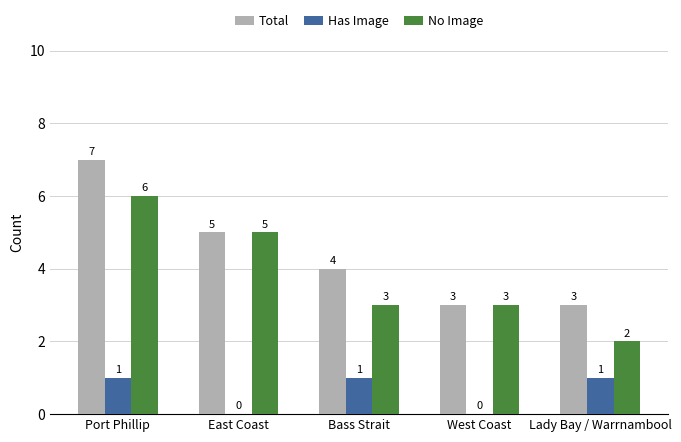

What is the average value of the Total series?

4